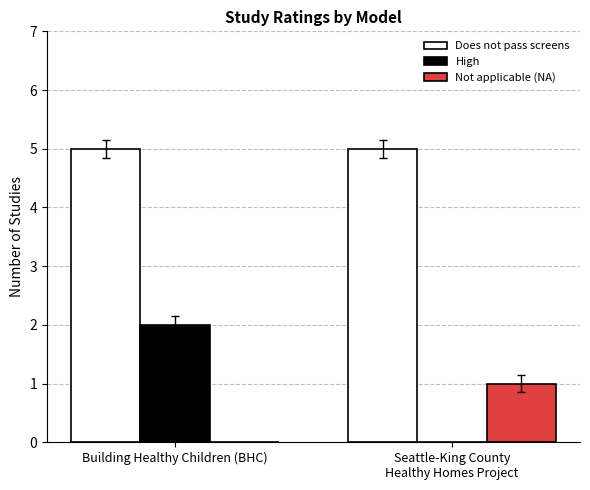

What is the spread (max minus min) of values at Building Healthy Children (BHC)?

5